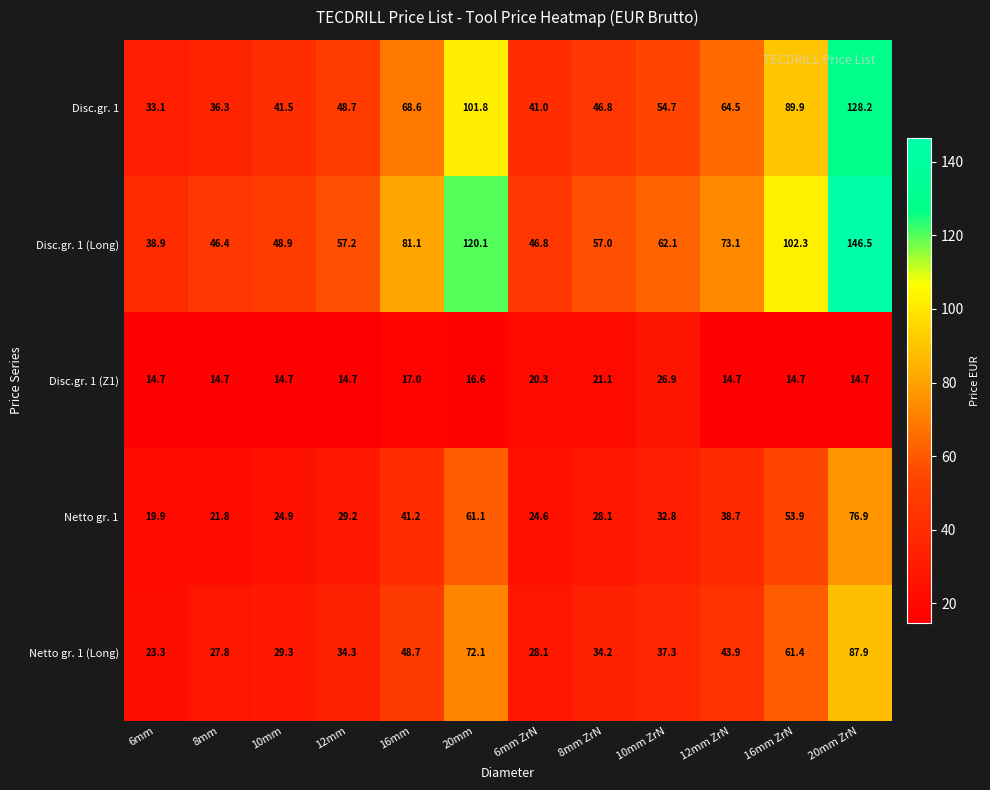

True or false: Netto gr. 1 (Long) has a value of 27.8 at 8mm.

True